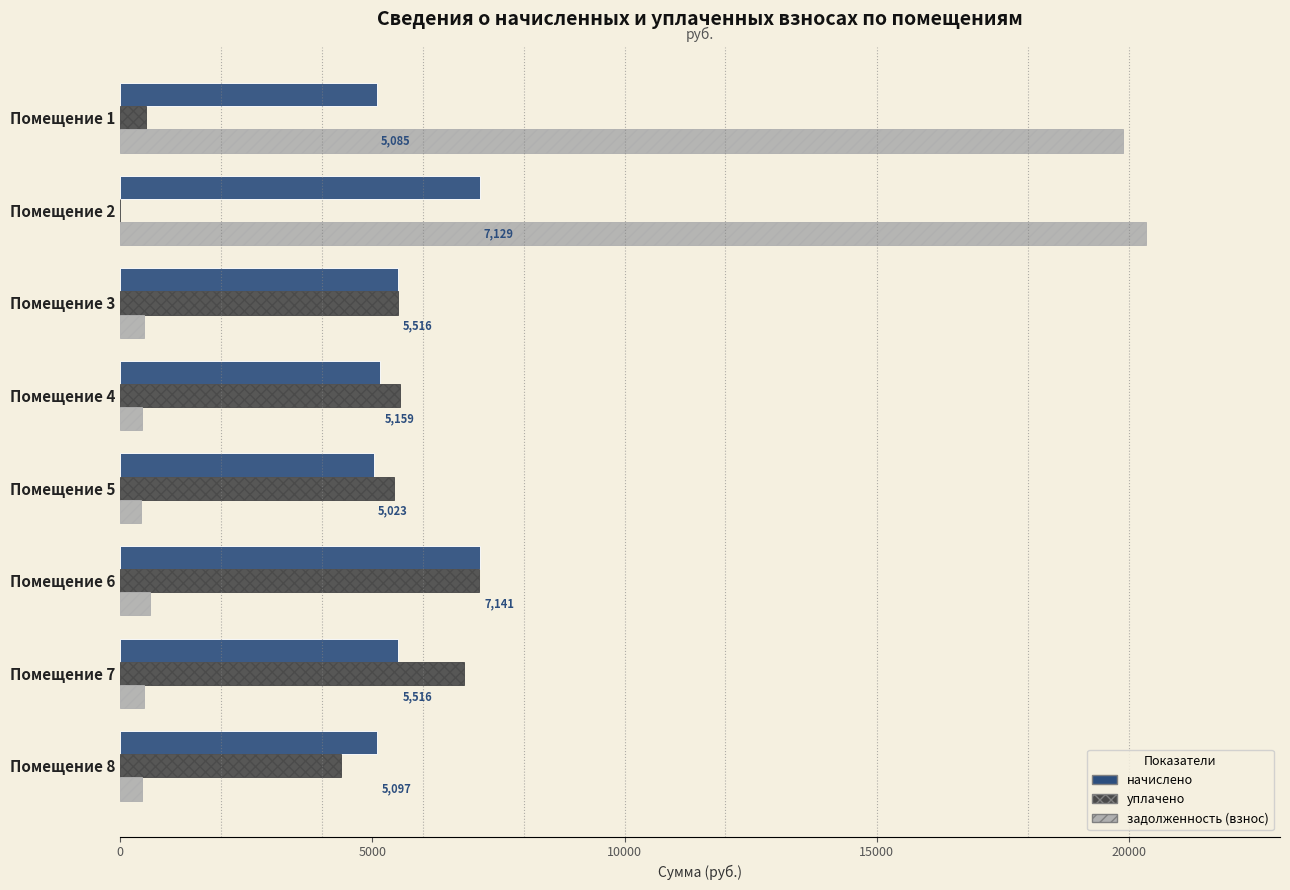

At which category is the sum across all series the highest?

Помещение 2